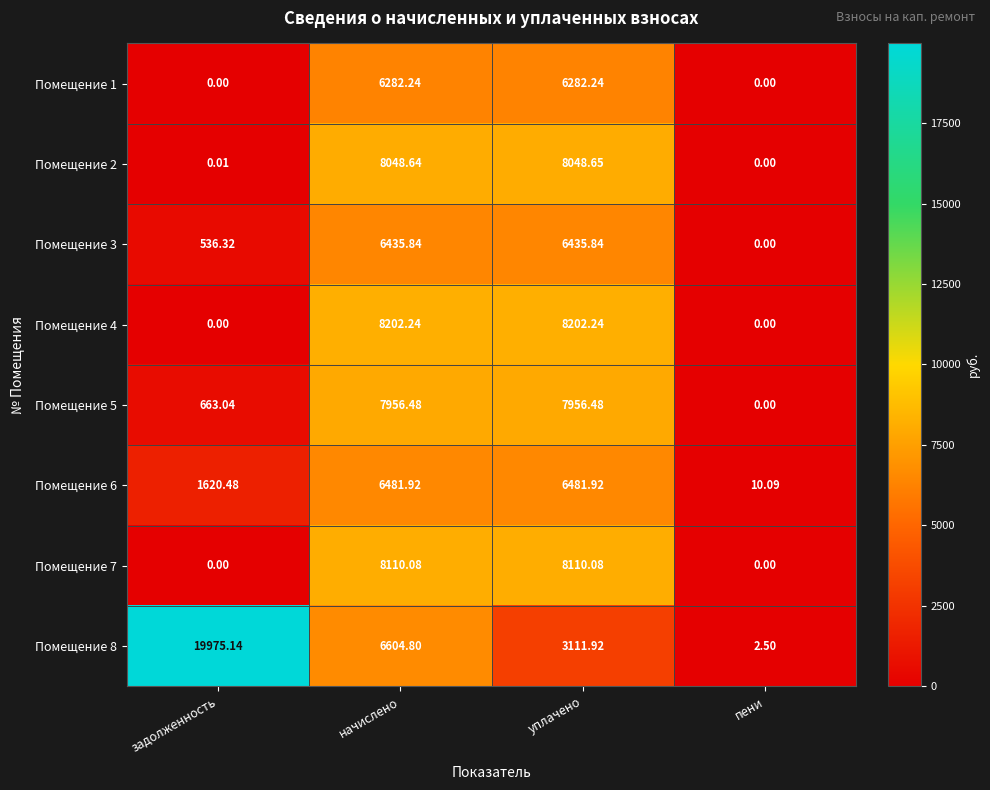

What is the total value across all series at уплачено?

54629.4